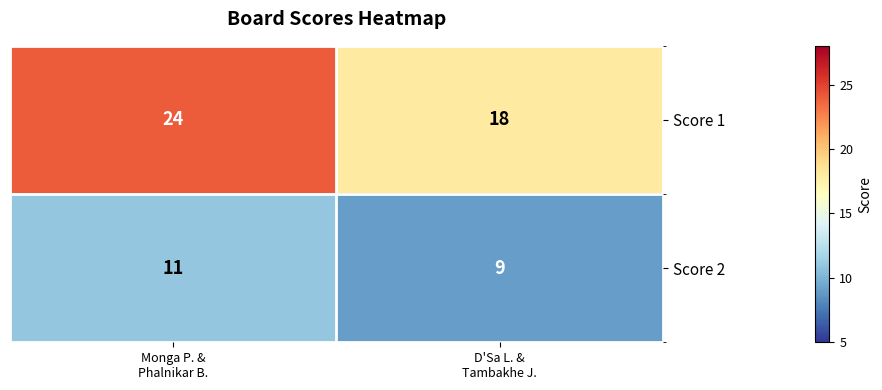

Which series has the widest spread of values?

Score 1